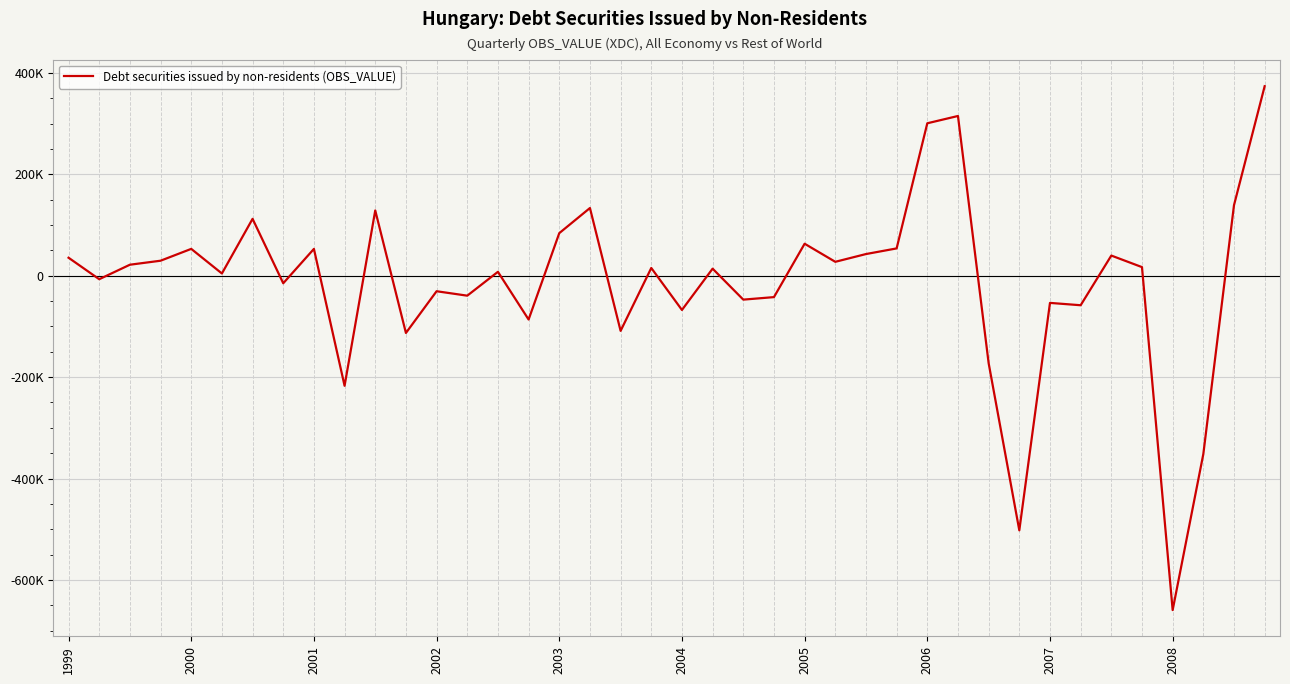

Does the chart have visible grid lines?

Yes